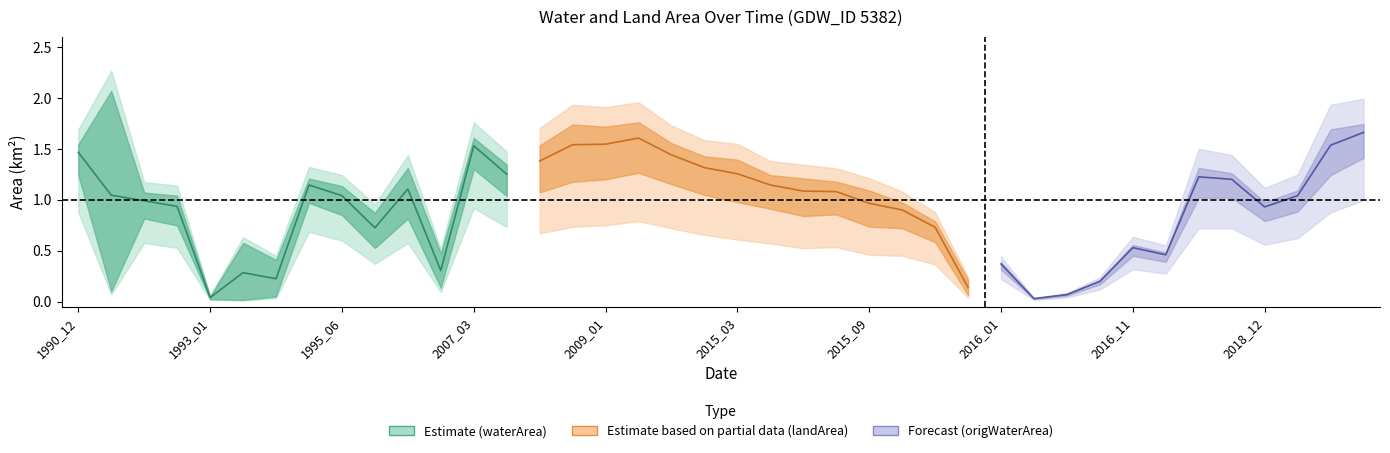

Which series changed the most between 2016_04 and 2015_12?

origWaterArea